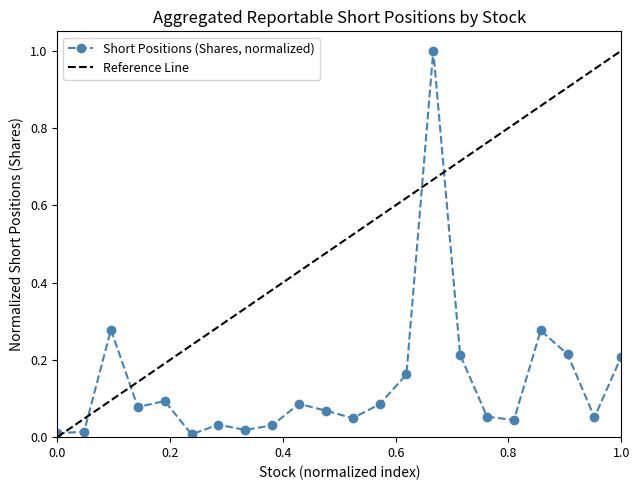

What is the value of the 21st point from the left?

0.1